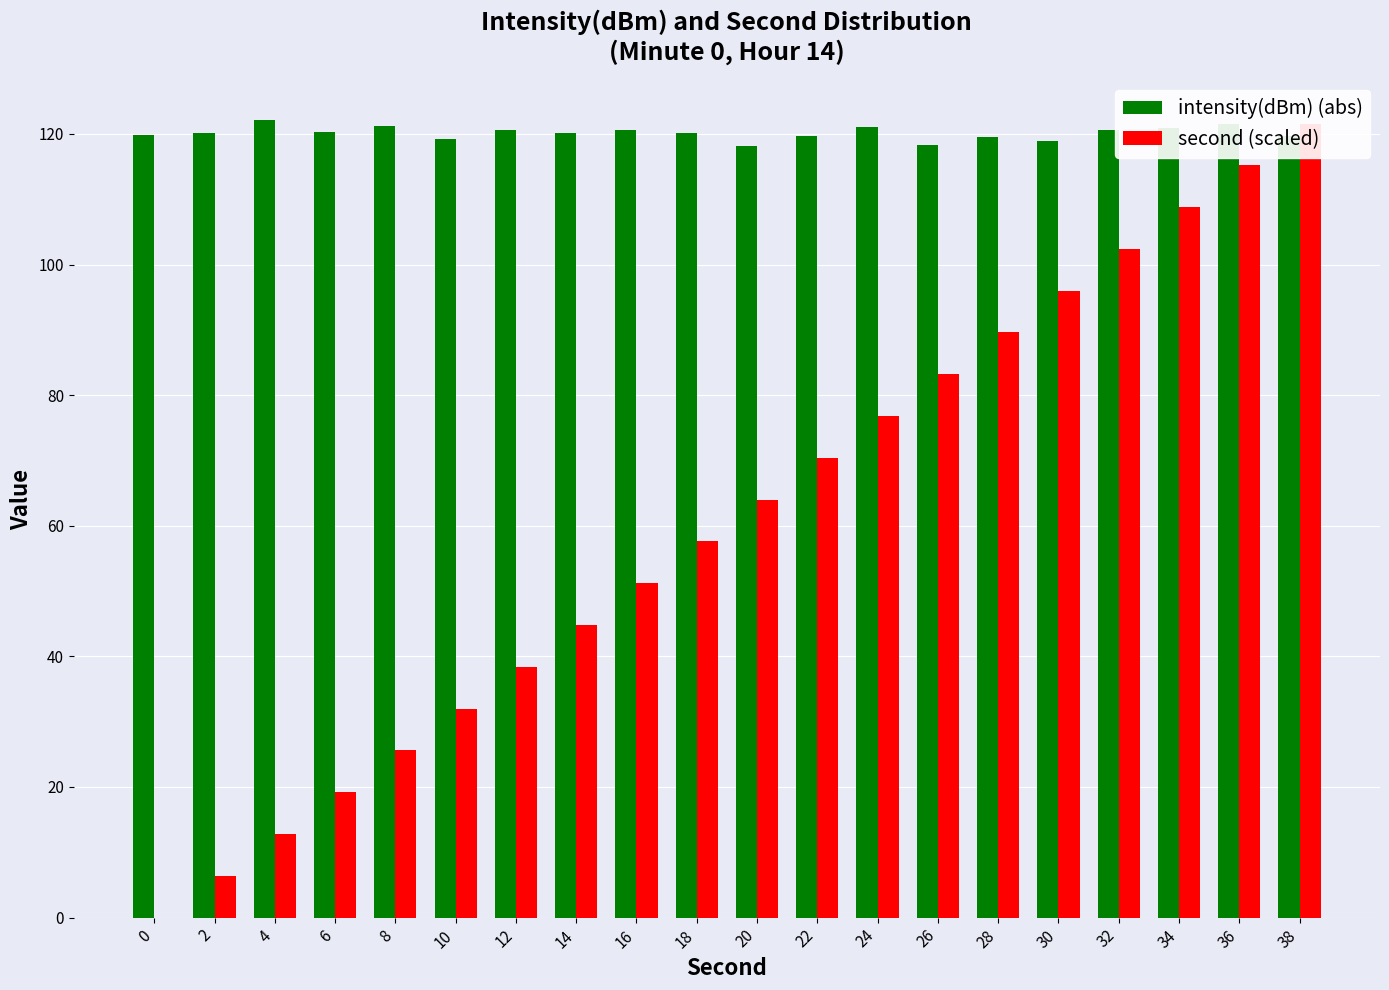

The value of second (scaled) at 30 is 96.0. True or false?

True